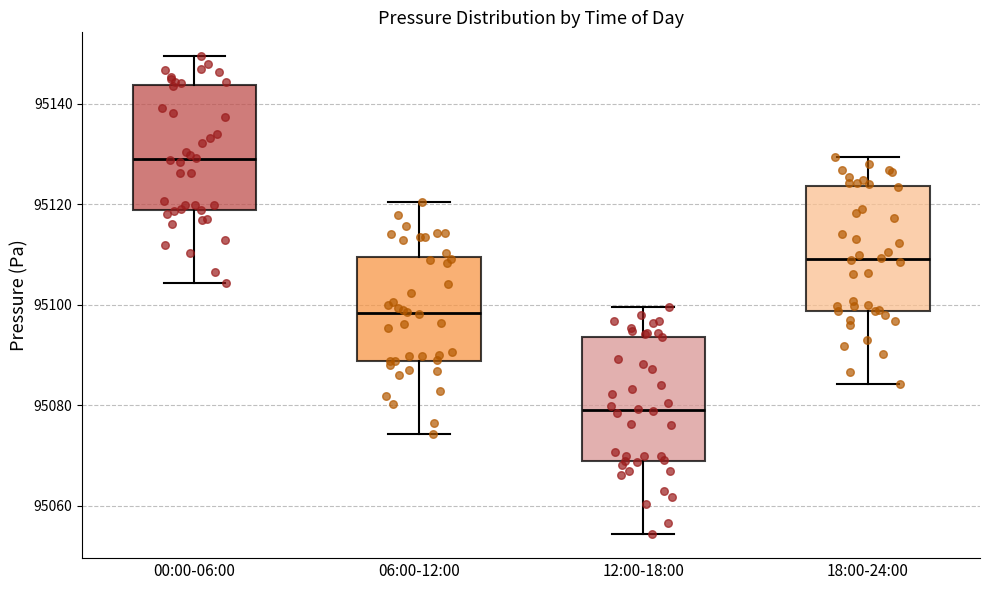

Reading left to right, read every box against the y-axis: the position of its median line, the range the box covers, and the ends of its whiskers. The values are not printed on the chart, so give them approximately, as read against the axis.

00:00-06:00: median 95130, box 95118 to 95144, whiskers 95104 to 95150
06:00-12:00: median 95098, box 95088 to 95110, whiskers 95074 to 95120
12:00-18:00: median 95080, box 95068 to 95094, whiskers 95054 to 95100
18:00-24:00: median 95110, box 95098 to 95124, whiskers 95084 to 95130